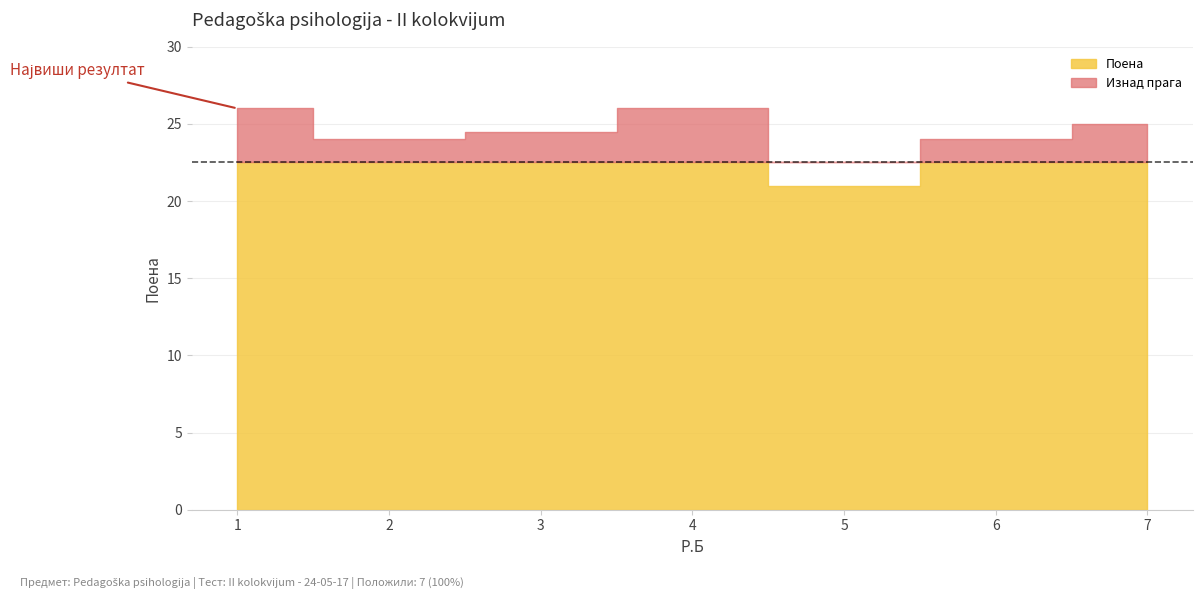

What is the value of the 4th point from the left?

26.0